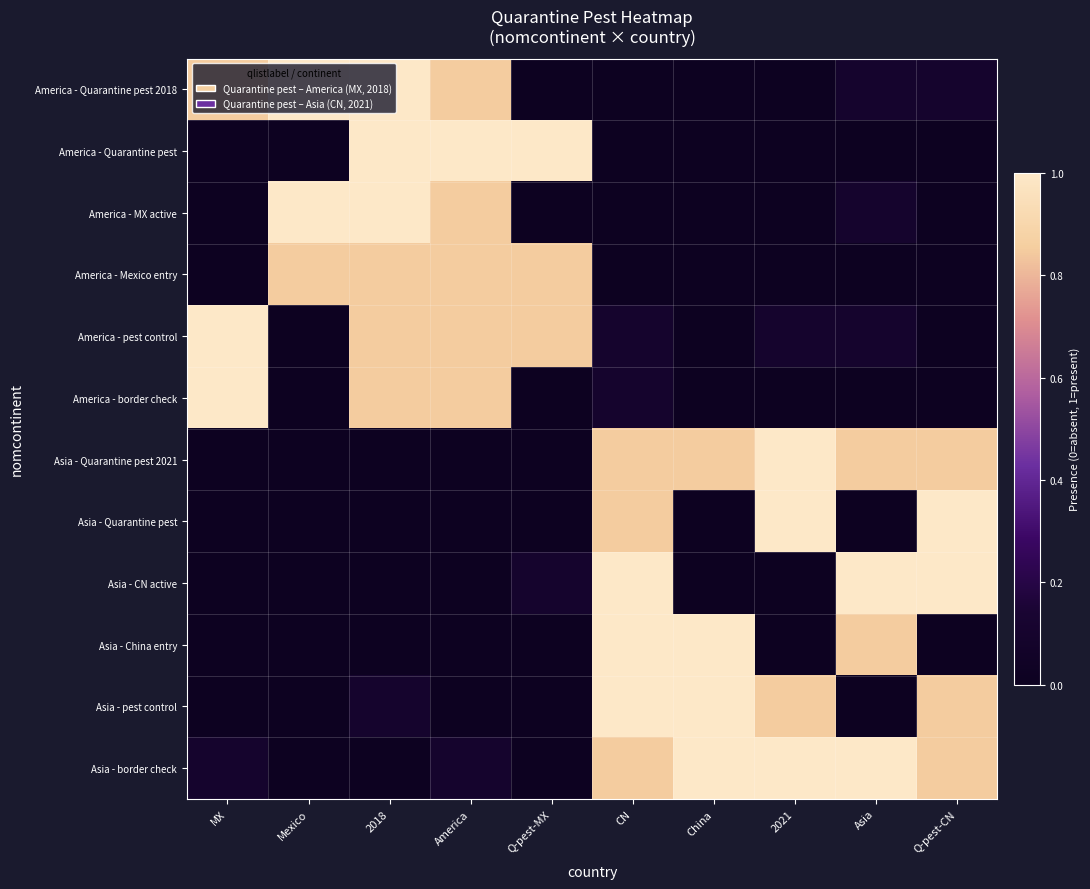

Reading left to right, transcribe all the data shown in this chart.

America - Quarantine pest 2018: MX=0.8	Mexico=1.0	2018=1.0	America=0.8	Q-pest-MX=0.0	CN=0.0	China=0.0	2021=0.0	Asia=0.1	Q-pest-CN=0.1
America - Quarantine pest: MX=0.0	Mexico=0.0	2018=1.0	America=1.0	Q-pest-MX=1.0	CN=0.0	China=0.0	2021=0.0	Asia=0.0	Q-pest-CN=0.0
America - MX active: MX=0.0	Mexico=1.0	2018=1.0	America=0.8	Q-pest-MX=0.0	CN=0.0	China=0.0	2021=0.0	Asia=0.1	Q-pest-CN=0.0
America - Mexico entry: MX=0.0	Mexico=0.8	2018=0.8	America=0.8	Q-pest-MX=0.8	CN=0.0	China=0.0	2021=0.0	Asia=0.0	Q-pest-CN=0.0
America - pest control: MX=1.0	Mexico=0.0	2018=0.8	America=0.8	Q-pest-MX=0.8	CN=0.1	China=0.0	2021=0.1	Asia=0.1	Q-pest-CN=0.0
America - border check: MX=1.0	Mexico=0.0	2018=0.8	America=0.8	Q-pest-MX=0.0	CN=0.1	China=0.0	2021=0.0	Asia=0.0	Q-pest-CN=0.0
Asia - Quarantine pest 2021: MX=0.0	Mexico=0.0	2018=0.0	America=0.0	Q-pest-MX=0.0	CN=0.8	China=0.8	2021=1.0	Asia=0.8	Q-pest-CN=0.8
Asia - Quarantine pest: MX=0.0	Mexico=0.0	2018=0.0	America=0.0	Q-pest-MX=0.0	CN=0.8	China=0.0	2021=1.0	Asia=0.0	Q-pest-CN=1.0
Asia - CN active: MX=0.0	Mexico=0.0	2018=0.0	America=0.0	Q-pest-MX=0.1	CN=1.0	China=0.0	2021=0.0	Asia=1.0	Q-pest-CN=1.0
Asia - China entry: MX=0.0	Mexico=0.0	2018=0.0	America=0.0	Q-pest-MX=0.0	CN=1.0	China=1.0	2021=0.0	Asia=0.8	Q-pest-CN=0.0
Asia - pest control: MX=0.0	Mexico=0.0	2018=0.1	America=0.0	Q-pest-MX=0.0	CN=1.0	China=1.0	2021=0.8	Asia=0.0	Q-pest-CN=0.8
Asia - border check: MX=0.1	Mexico=0.0	2018=0.0	America=0.1	Q-pest-MX=0.0	CN=0.8	China=1.0	2021=1.0	Asia=1.0	Q-pest-CN=0.8